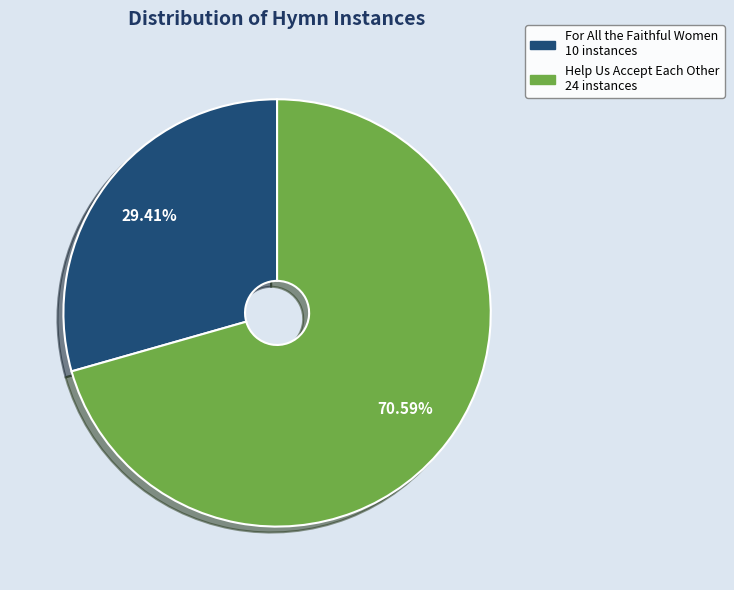

To the nearest percent, what is the difference between the largest and smallest slice percentages?

41%